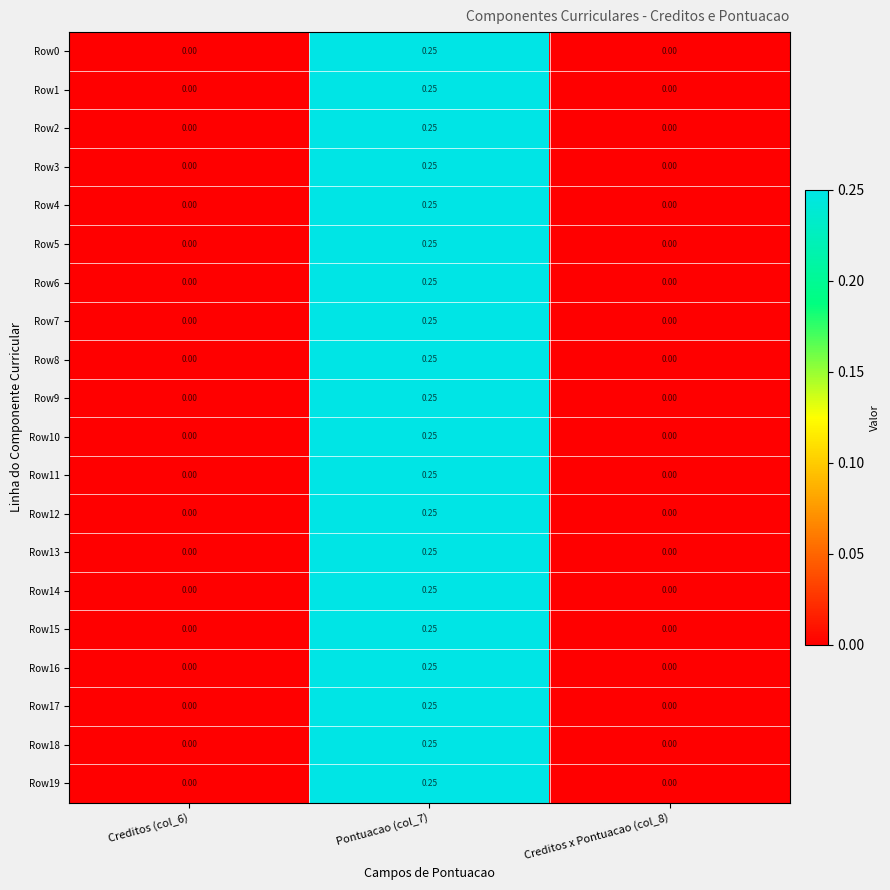

Is the value of Row4 at Creditos (col_6) greater than the value of Row1 at Pontuacao (col_7)?

No